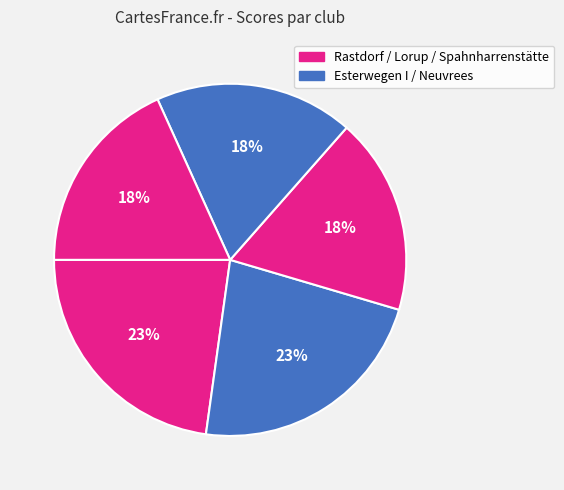

Which slice is the largest?

Rastdorf